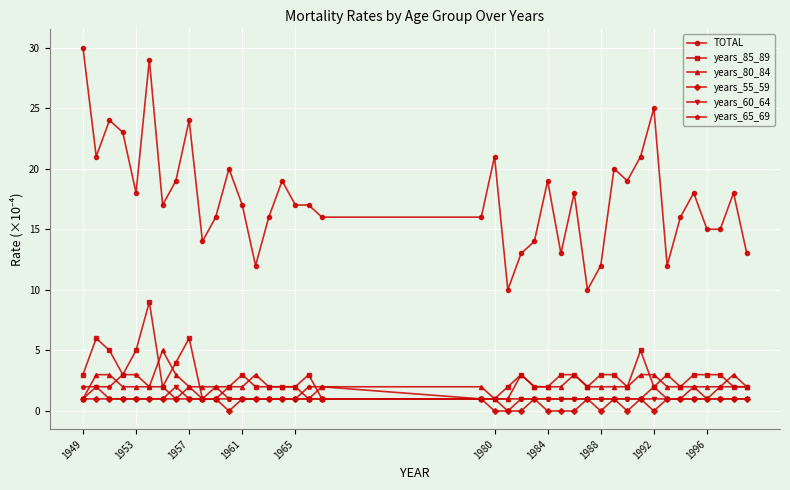

What is the value of the years_65_69 point at the 39th from the left?

2.0